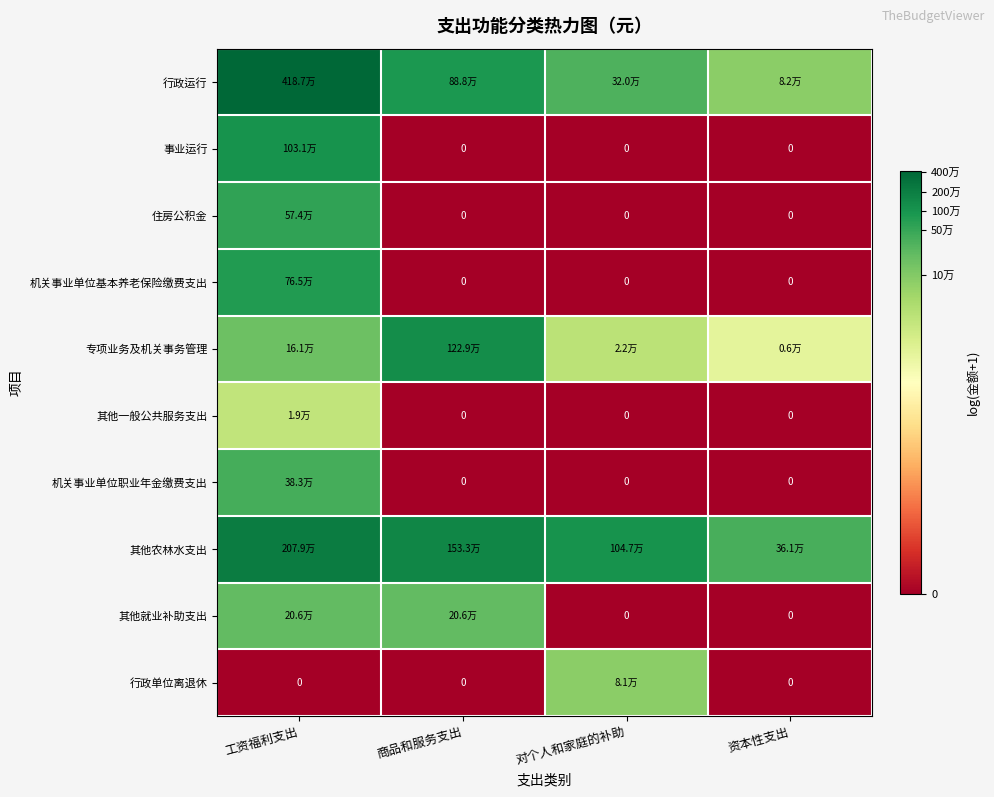

Between 工资福利支出 and 商品和服务支出, which is larger?

工资福利支出